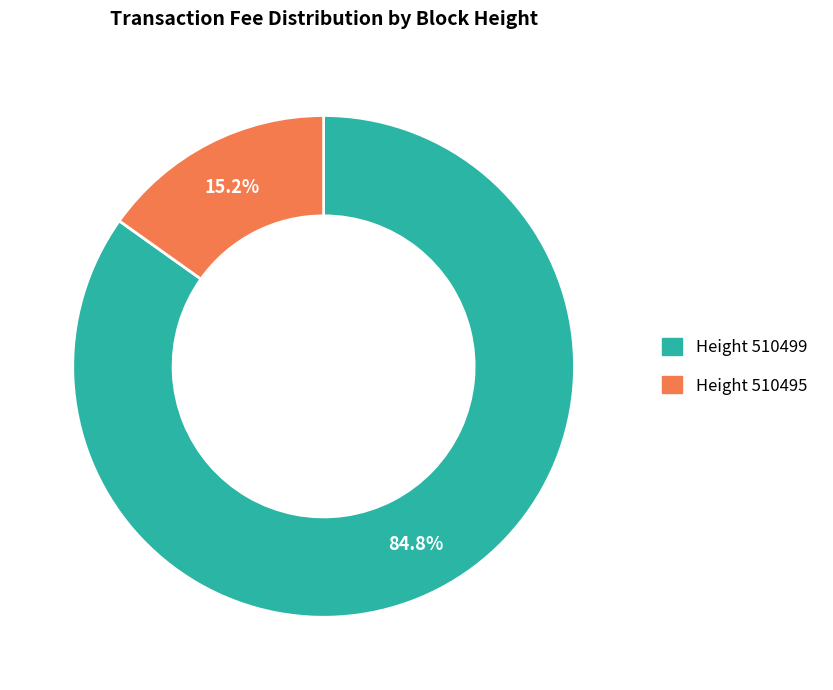

How many segments does this pie chart have?

2